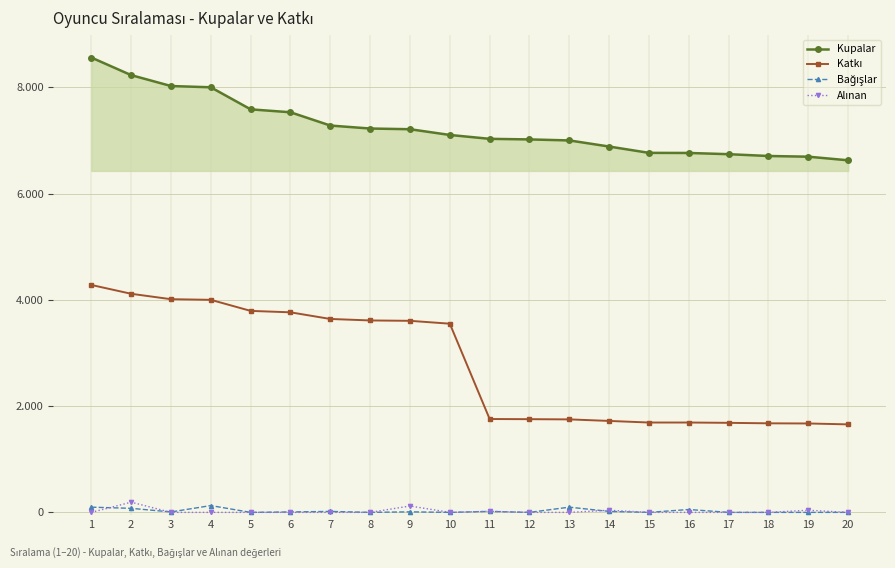

What is the difference between the Katkı values at 11 and 12?

3